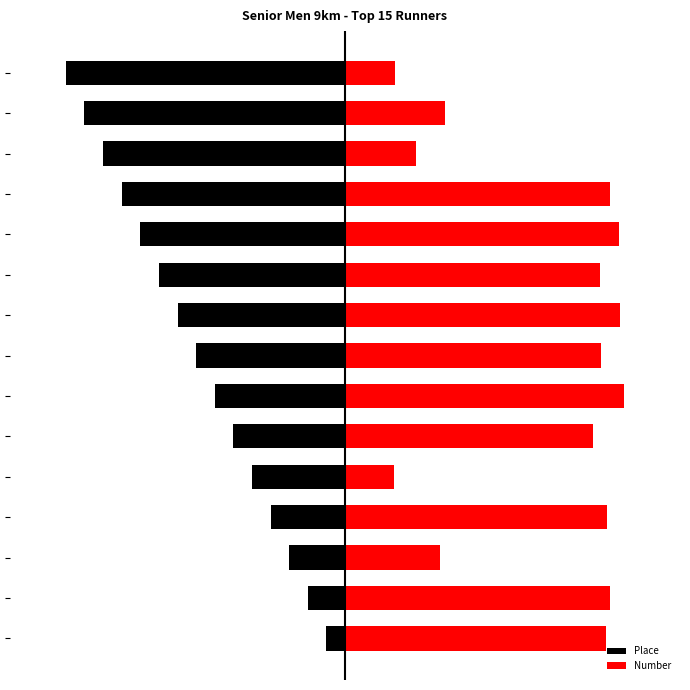

Rank the series by their maximum value, from highest to lowest.

Number, Place